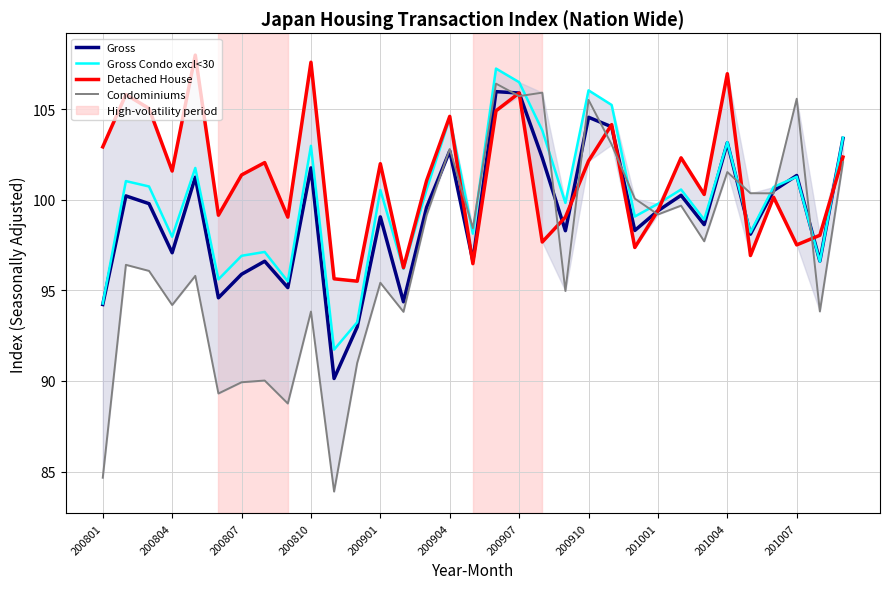

What is the difference between the maximum and minimum values in the Detached House series?

12.5